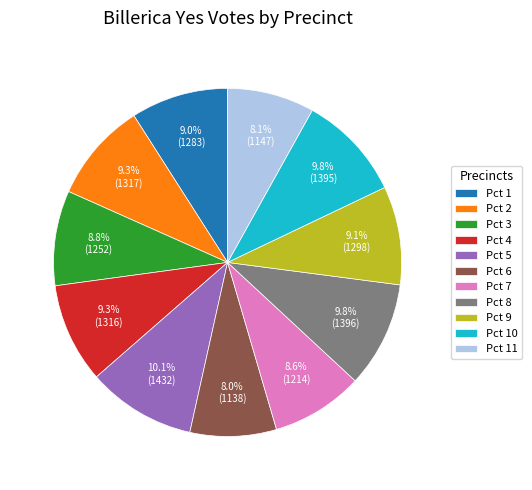

True or false: Pct 3 accounts for 9% of the total.

True